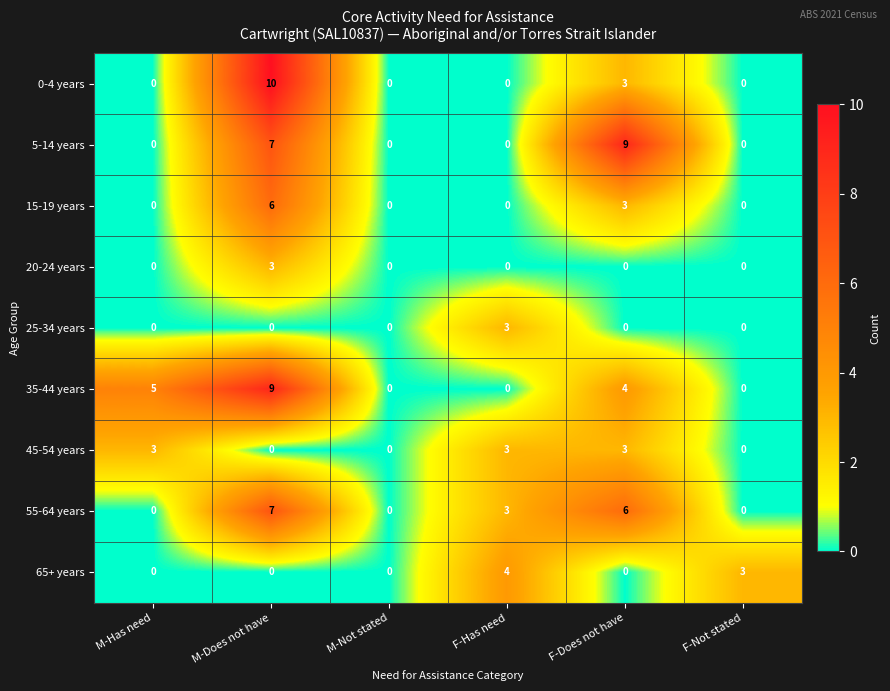

Between M-Does not have and F-Does not have, which series saw the biggest shift?

0-4 years